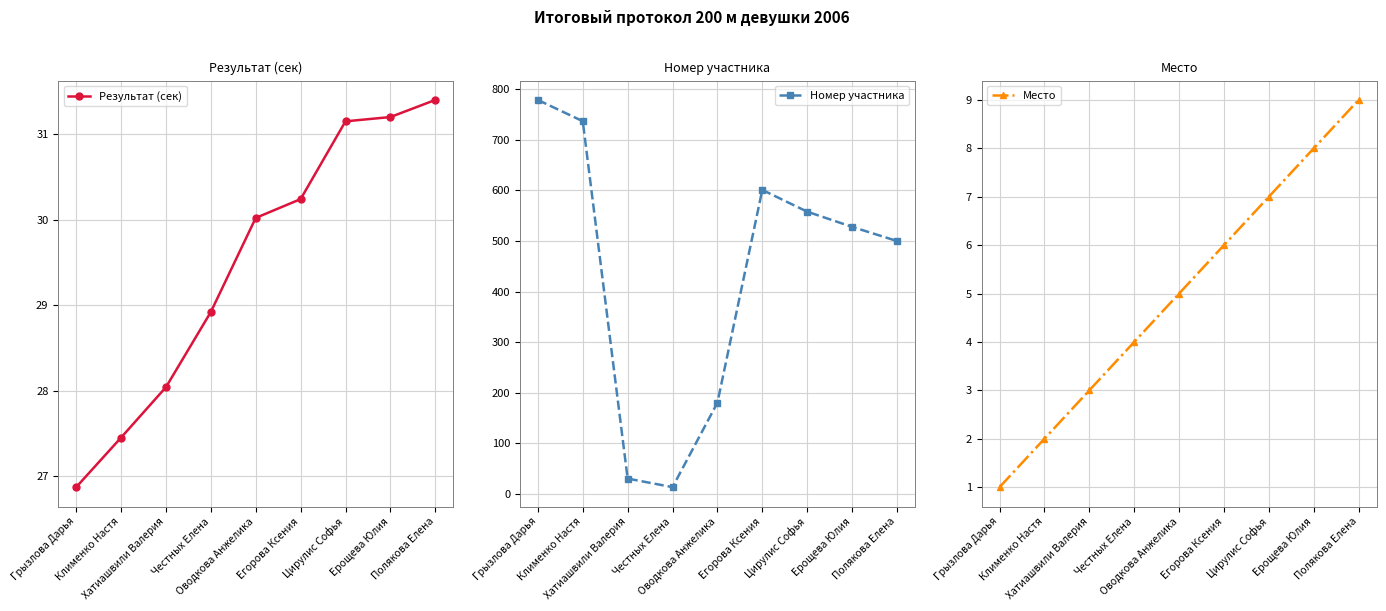

What is the average value of the Результат (сек) series?

29.5